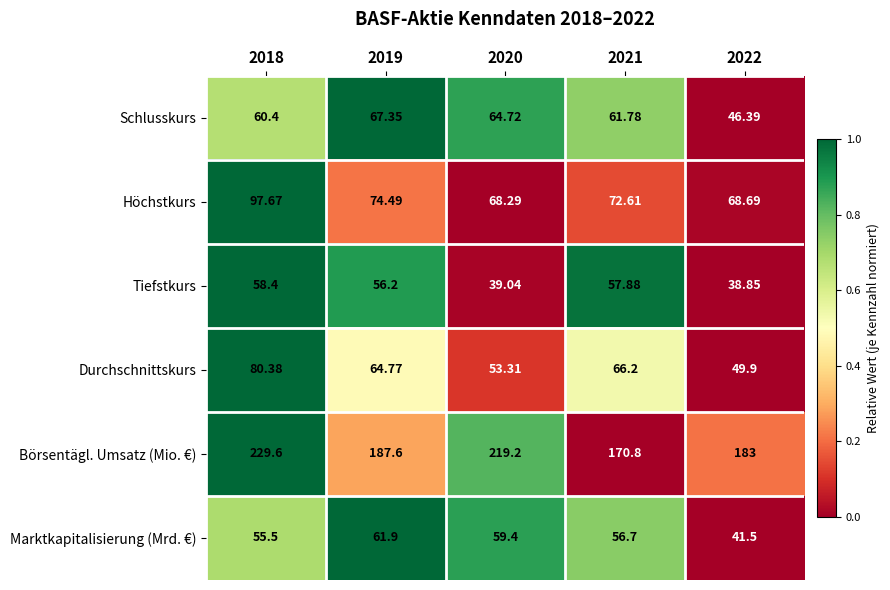

Rank the series at 2020 from lowest to highest value.

Tiefstkurs, Durchschnittskurs, Marktkapitalisierung (Mrd. €), Schlusskurs, Höchstkurs, Börsentägl. Umsatz (Mio. €)